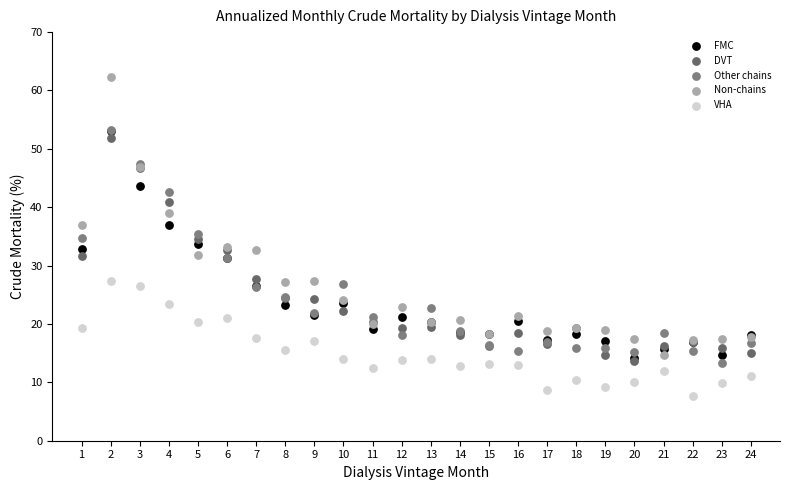

Which series has the widest spread of Y values?

Non-chains